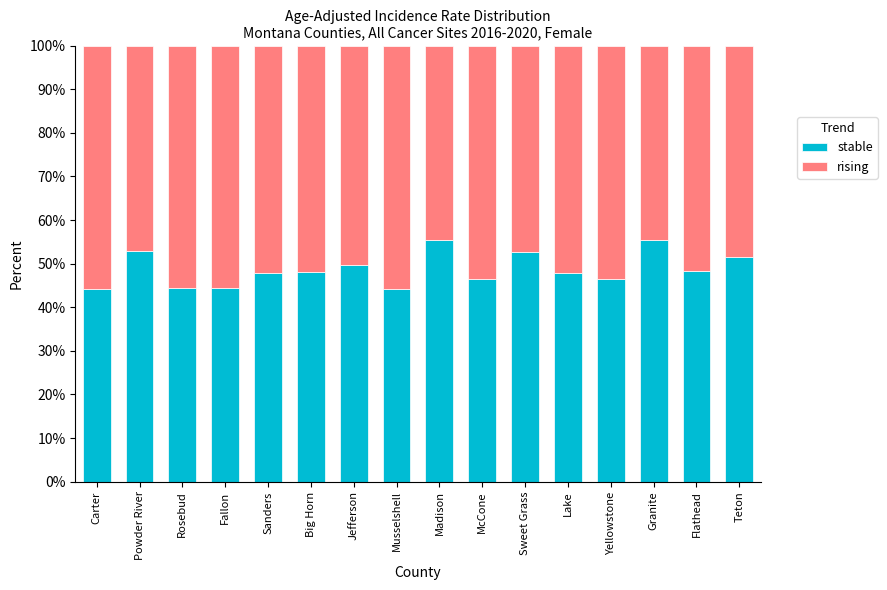

What is the difference between the second highest and second lowest values in the stable series?

11.3